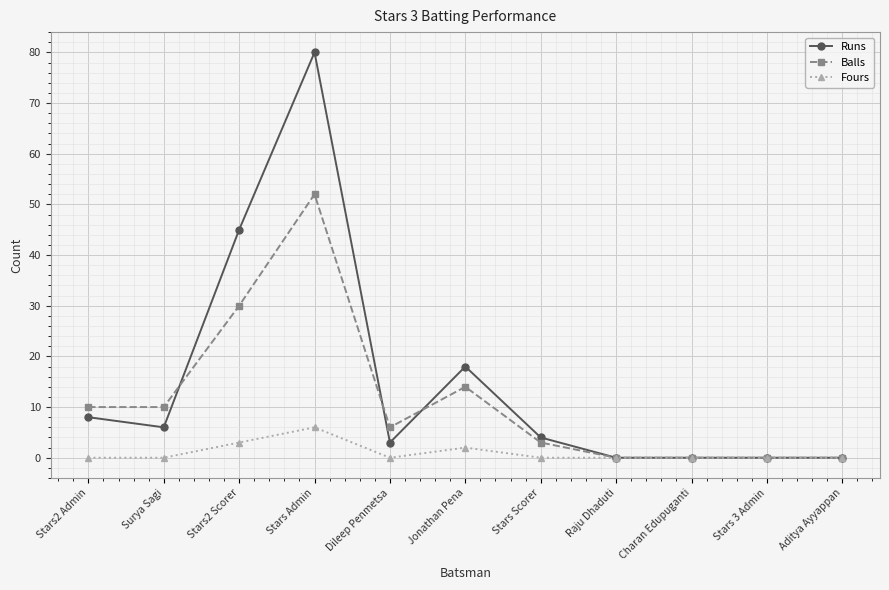

At which category does Runs reach its first local valley?

Surya Sagi